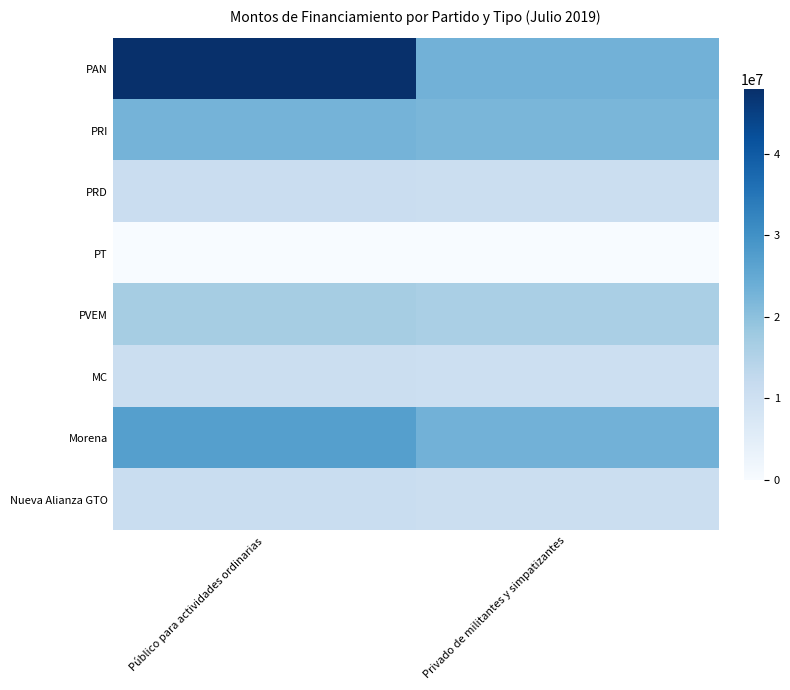

At how many categories does at least one series exceed 46130522?

1